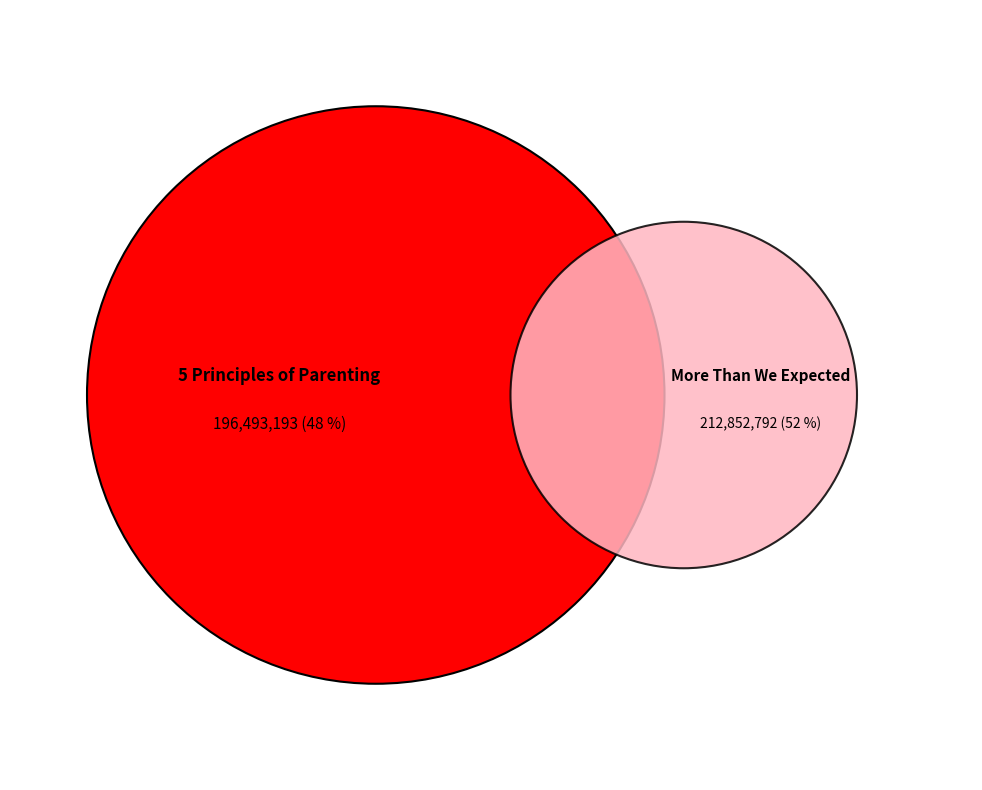

Is it true that More Than We Expected is 52% of the pie?

True